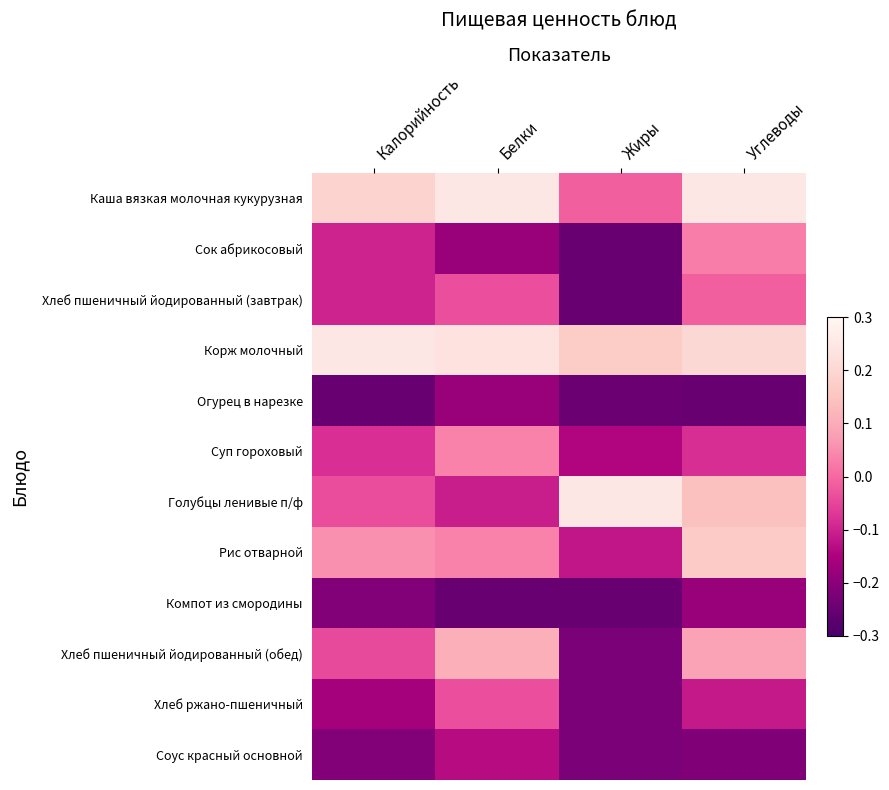

Which series has the widest spread of values?

Голубцы ленивые п/ф